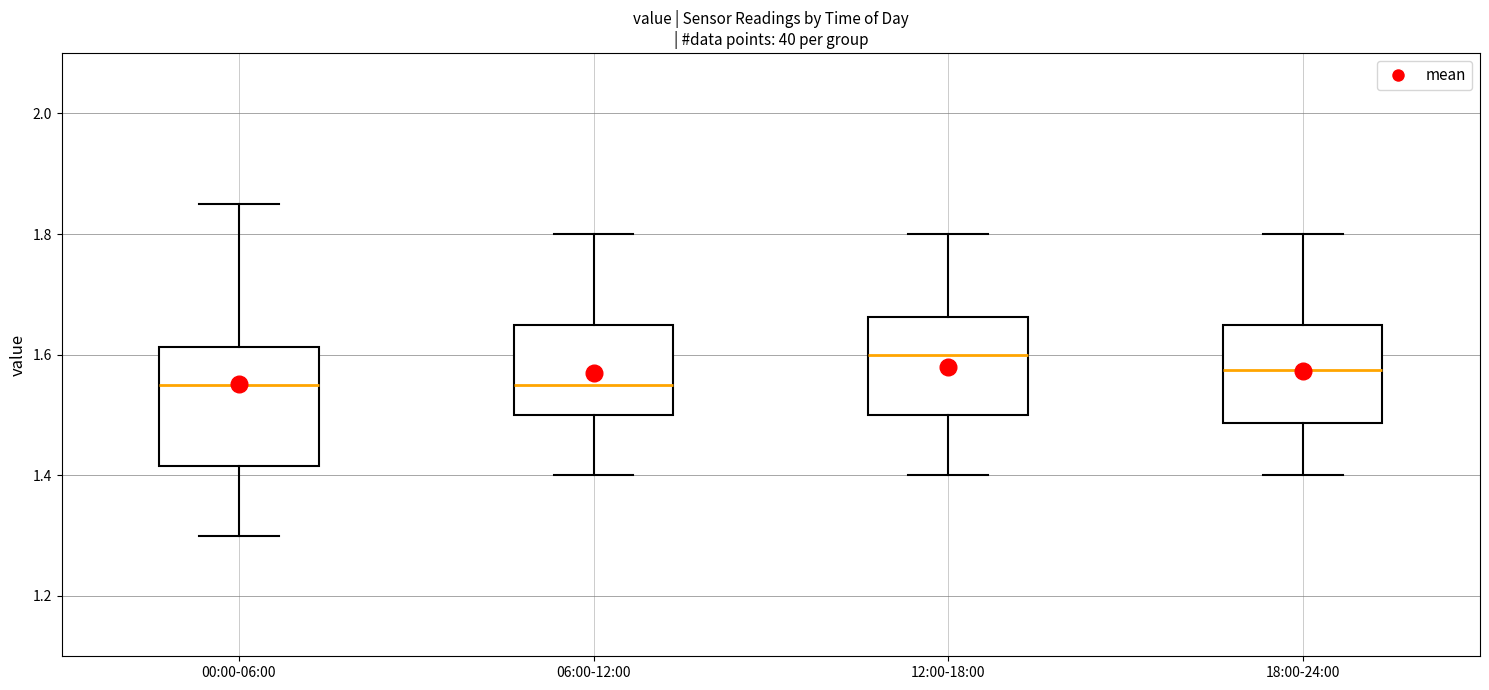

Which box is the tallest, from its lower edge to its upper edge?

00:00-06:00